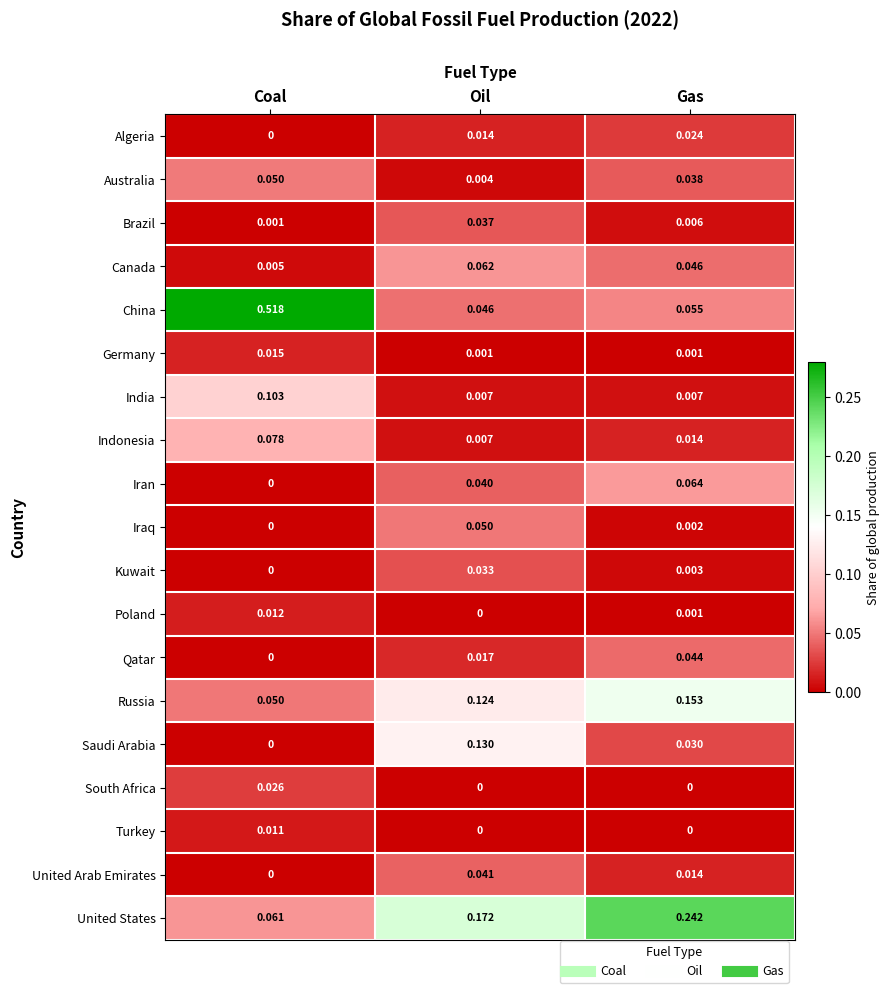

At which category is the sum across all series the highest?

Coal